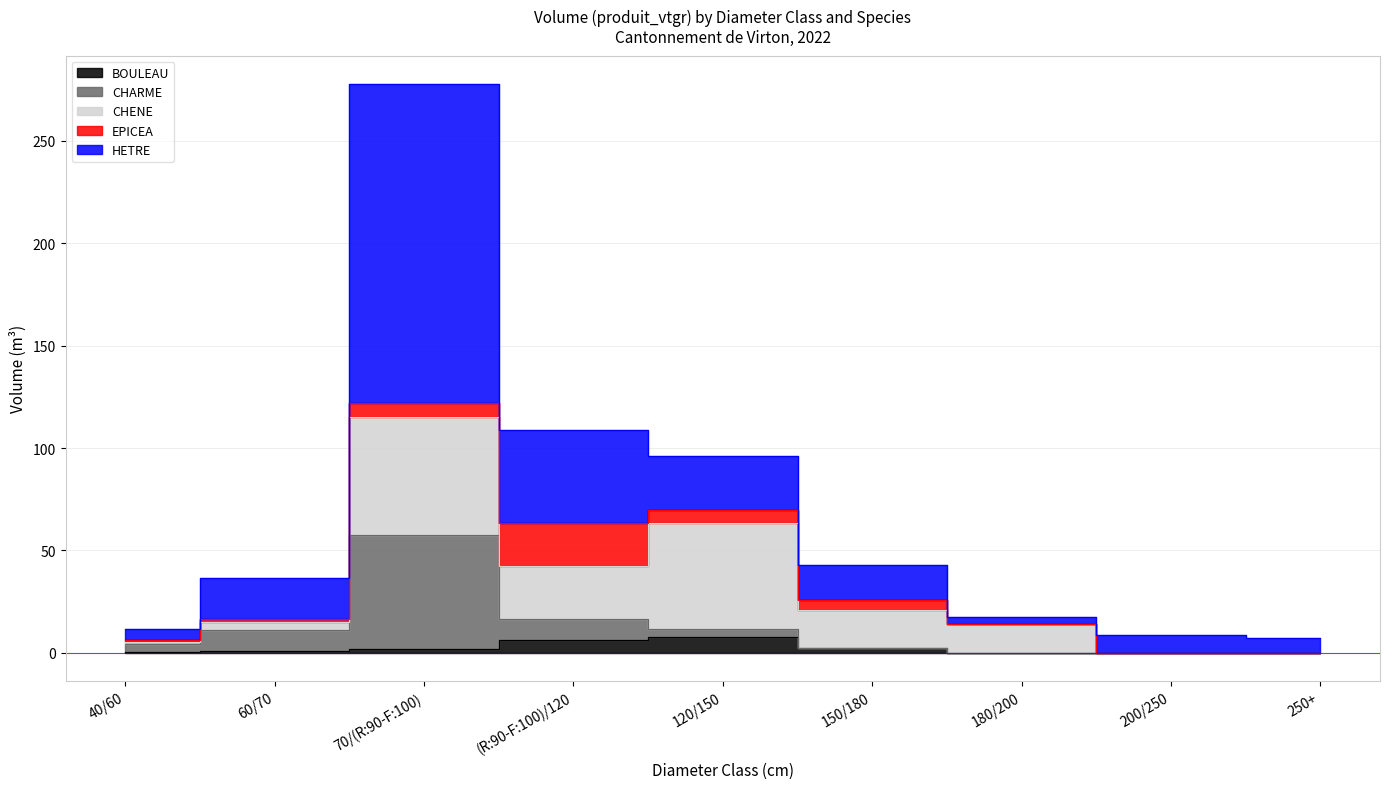

Which series has the largest total across all categories?

HETRE